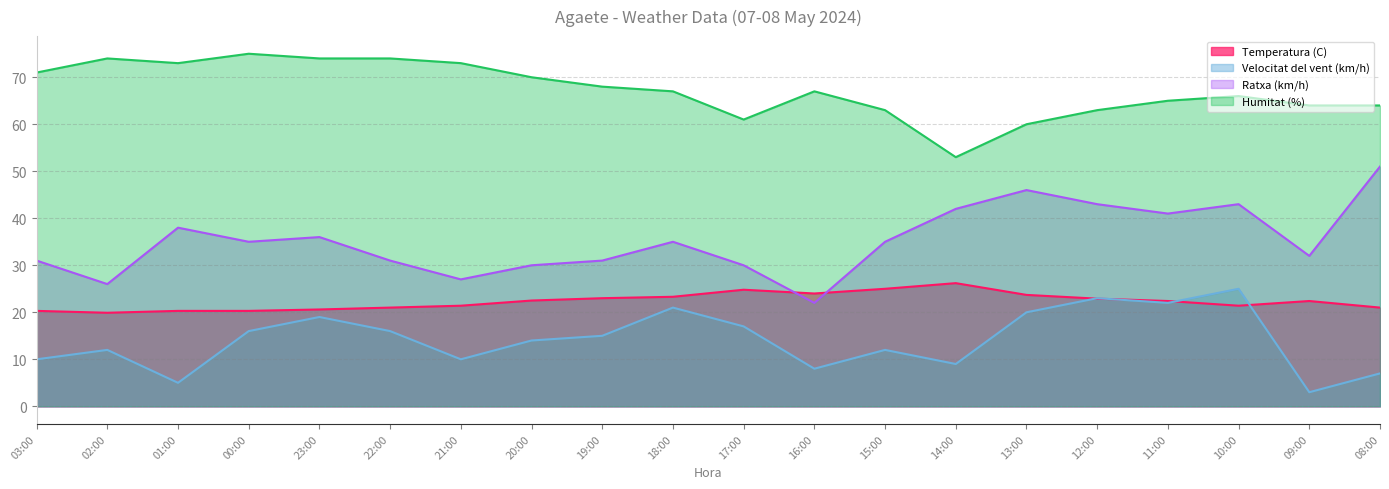

What is the difference between the second highest and second lowest values in the Humitat (%) series?

14.0